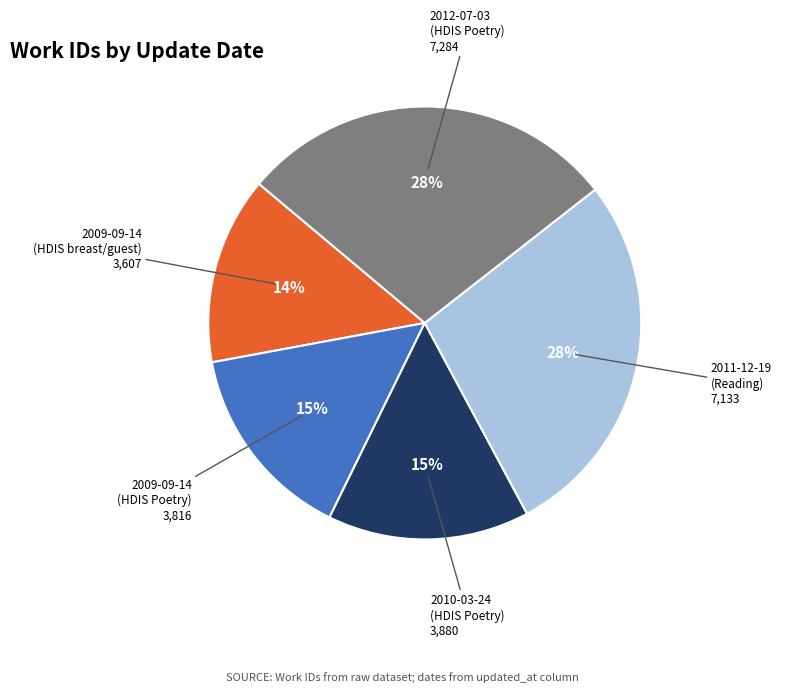

To the nearest percent, what is the average slice percentage?

20%